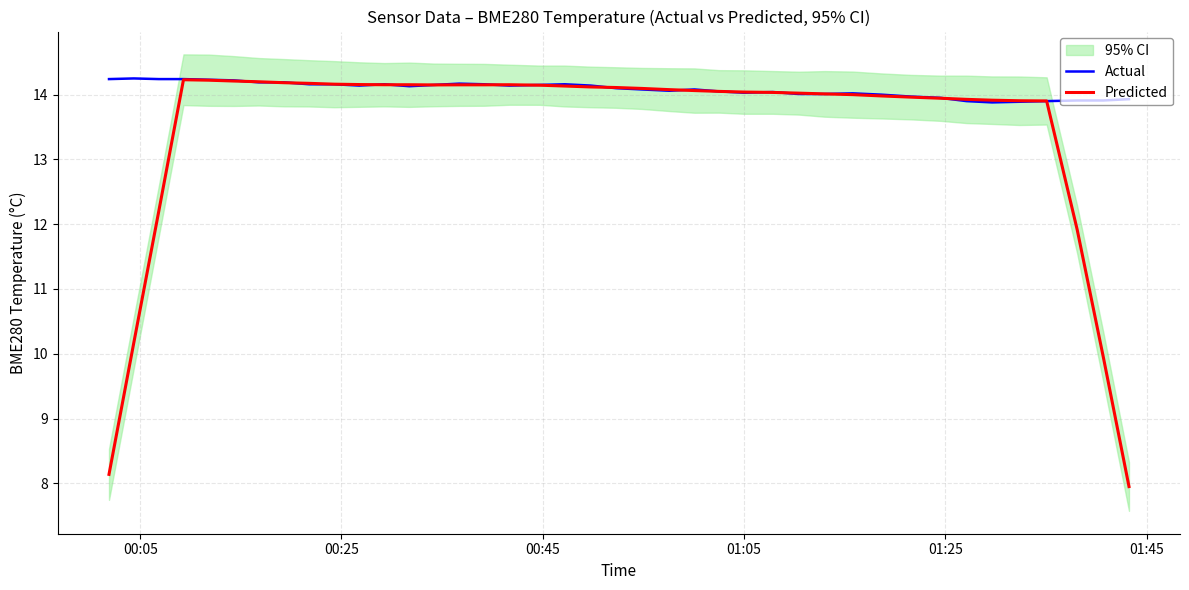

What is the smallest value displayed?

8.0